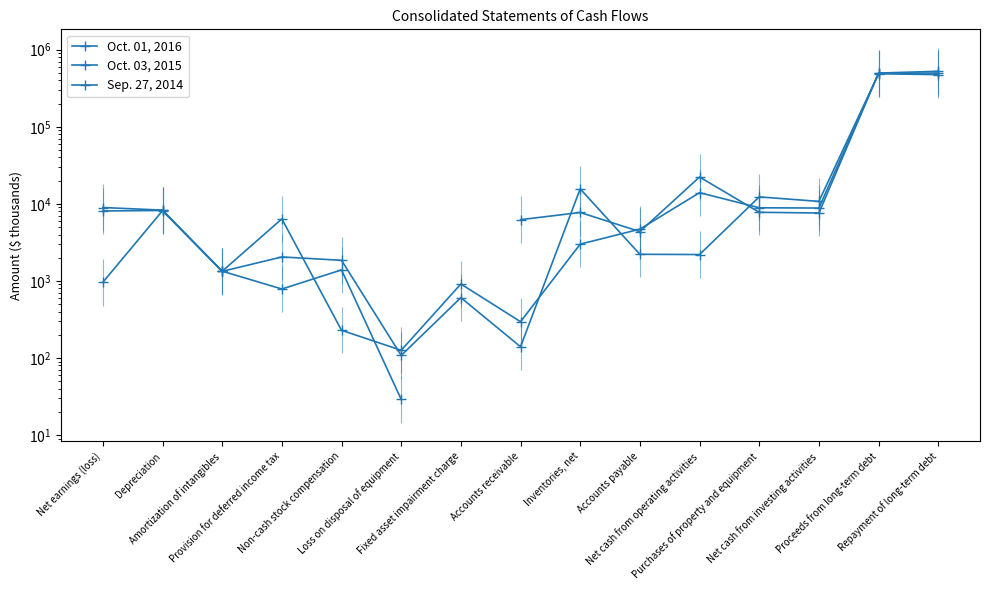

The Oct. 03, 2015 series shows 6236.0 at Accounts receivable. True or false?

True